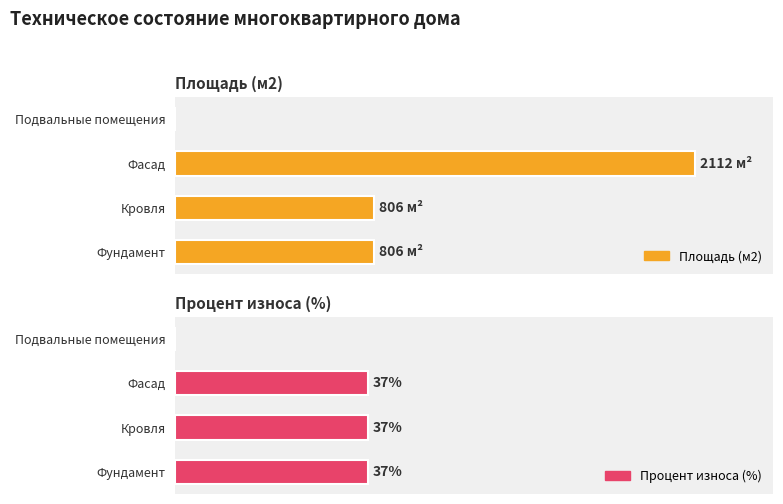

Does the chart contain stacked bars?

No